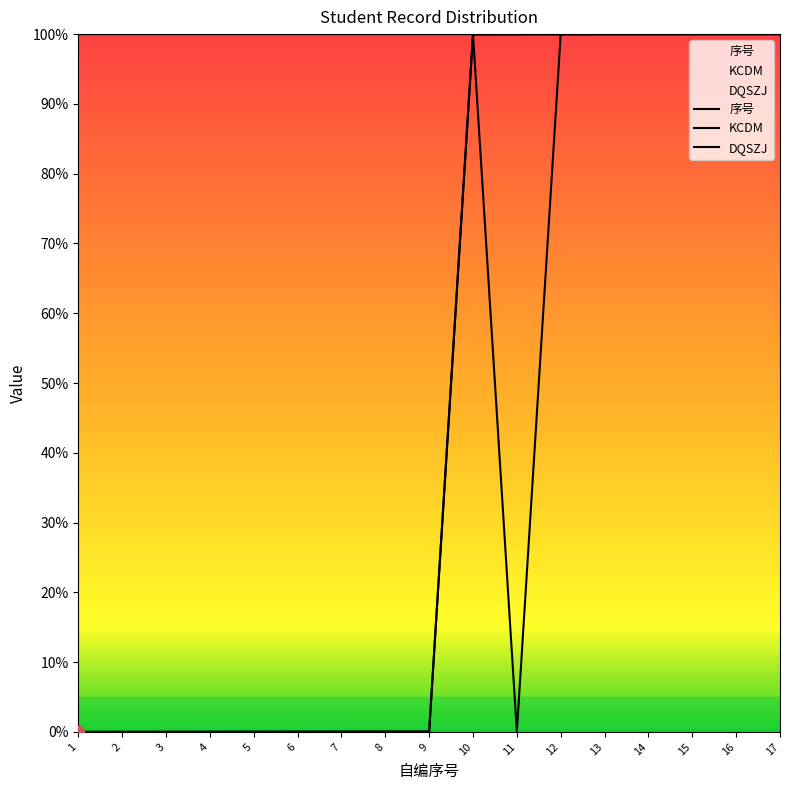

Which series has the largest Y range (max minus min)?

序号